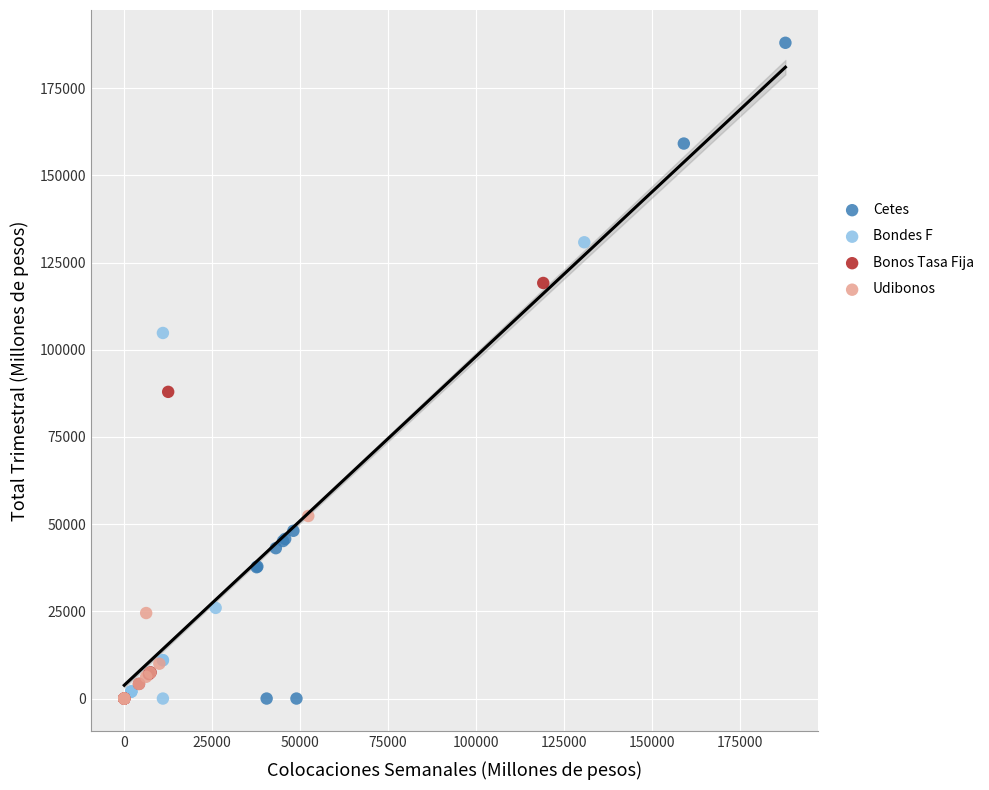

What are all the series names shown in the legend?

Cetes, Bondes F, Bonos Tasa Fija, Udibonos